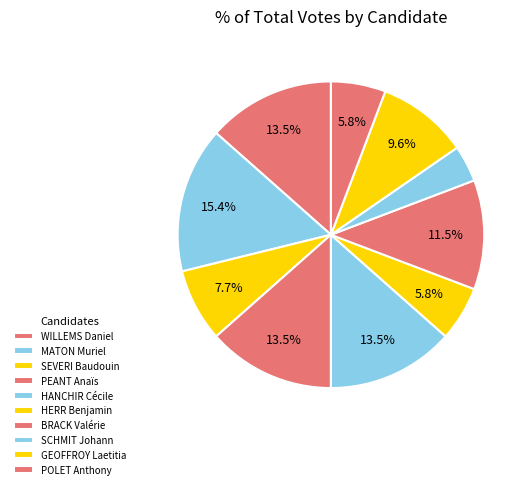

Count the number of slices in the pie.

10